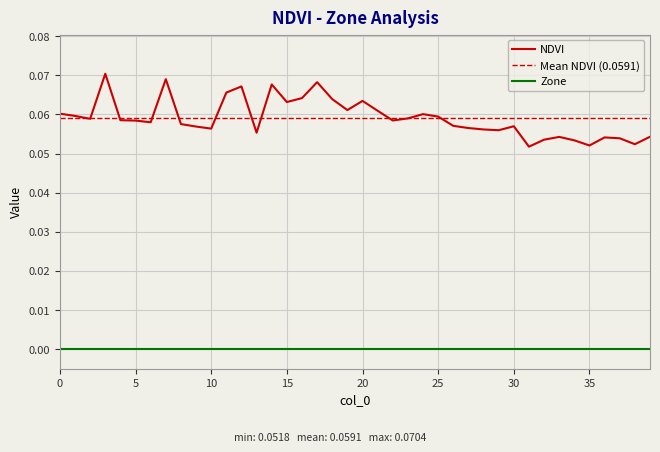

True or false: Zone and NDVI intersect in this chart.

False